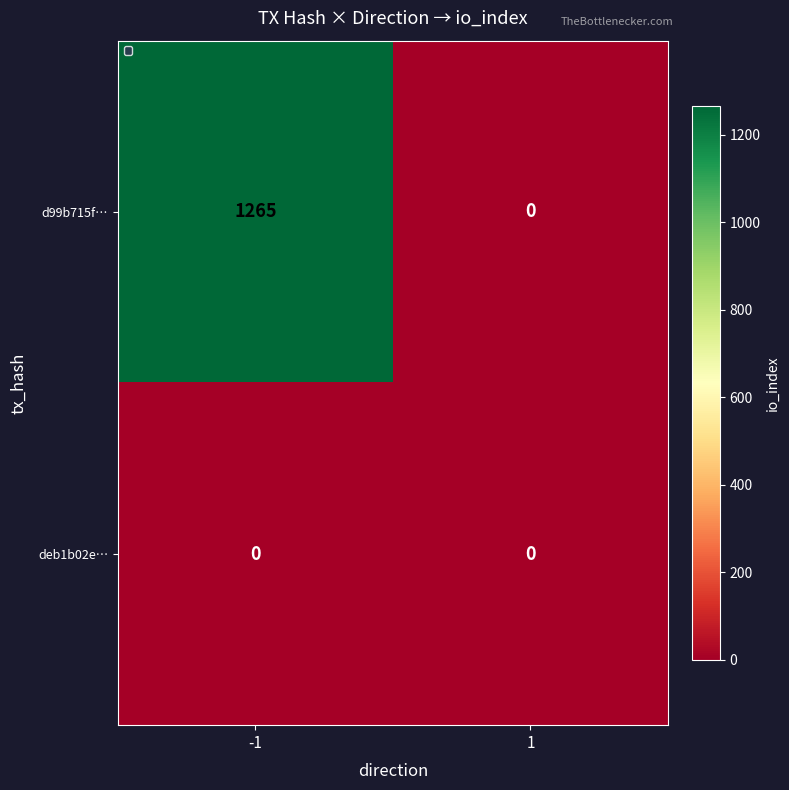

At -1, list the series in order from largest to smallest.

d99b715f…, deb1b02e…